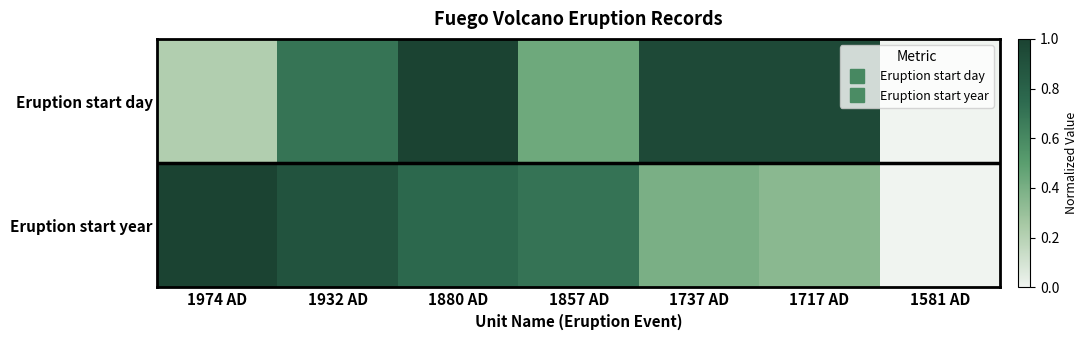

Between 1717 AD and 1880 AD, which is larger?

1880 AD